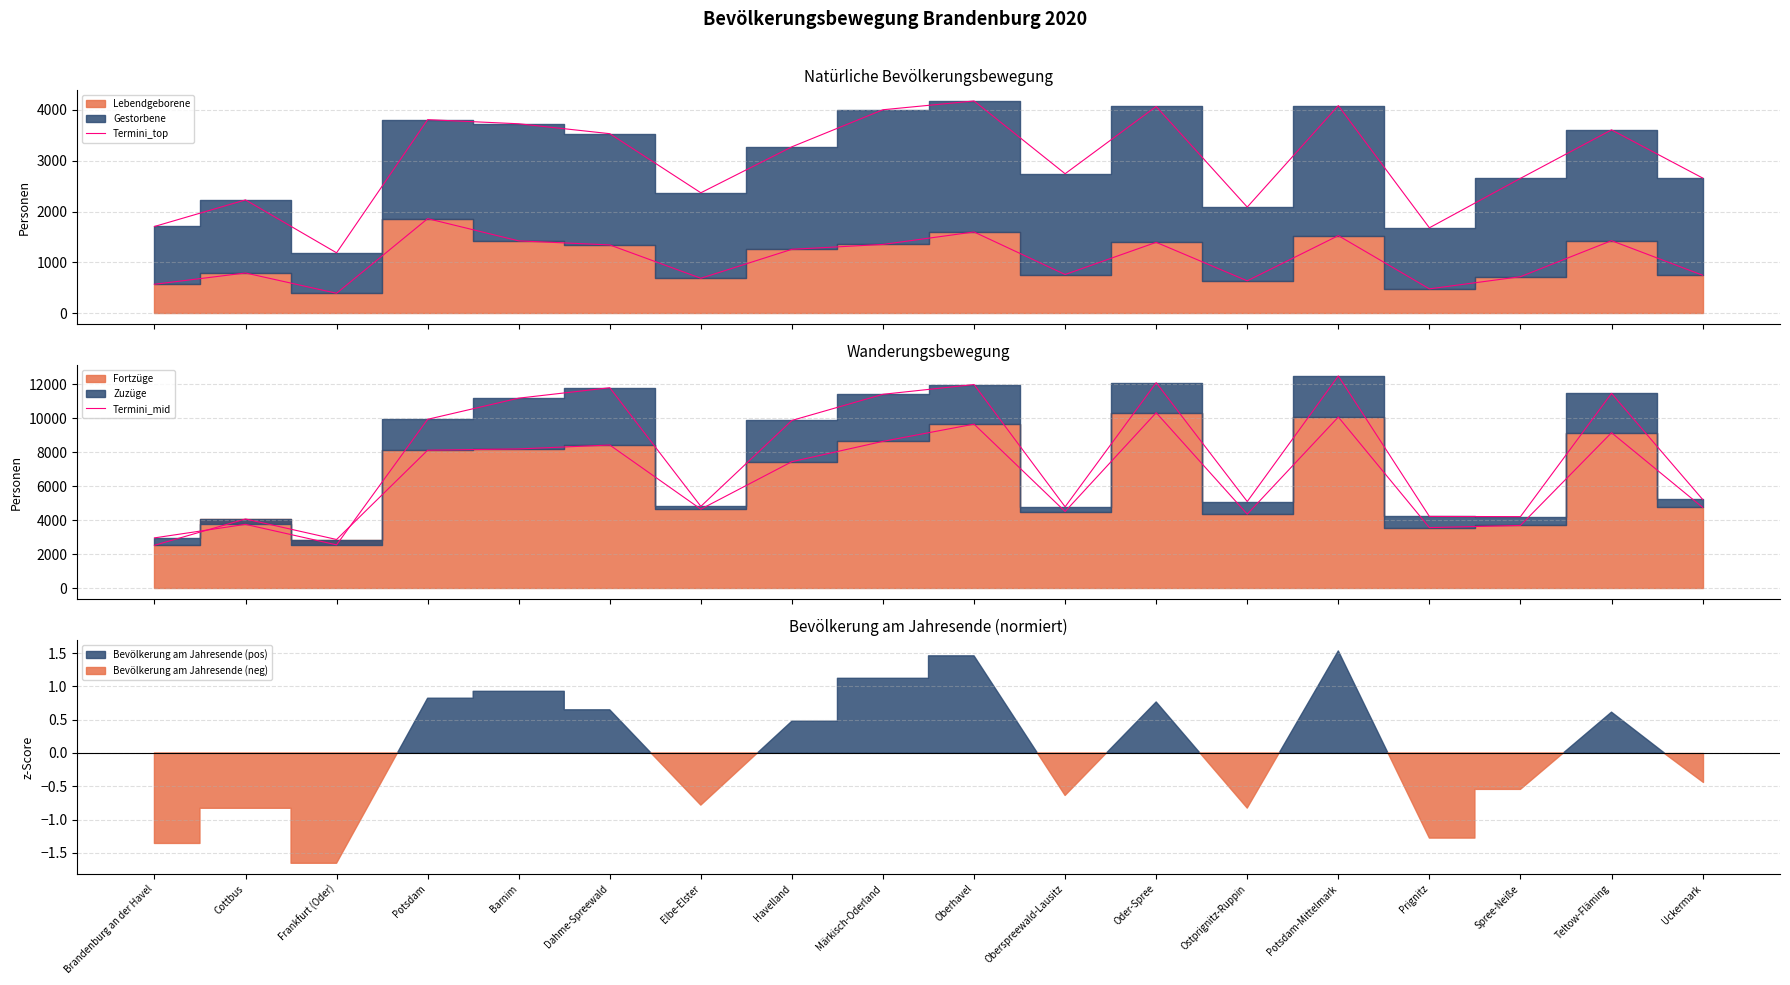

Which series has the widest spread of values?

Termini_mid